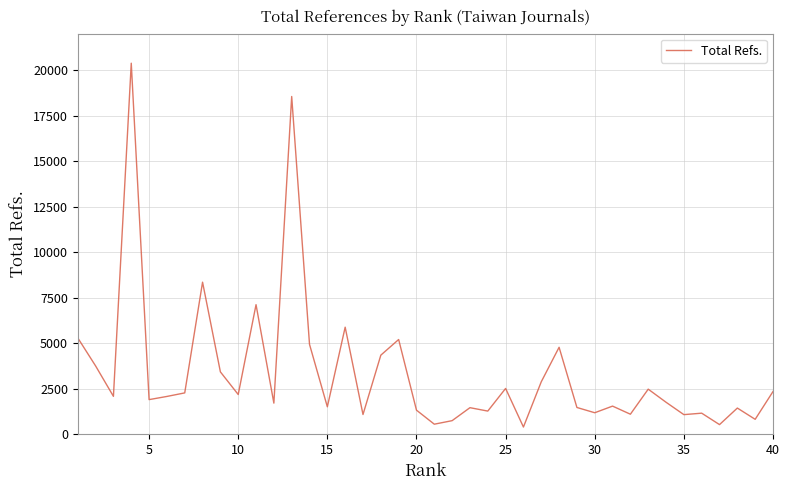

What is the greatest value displayed?

20379